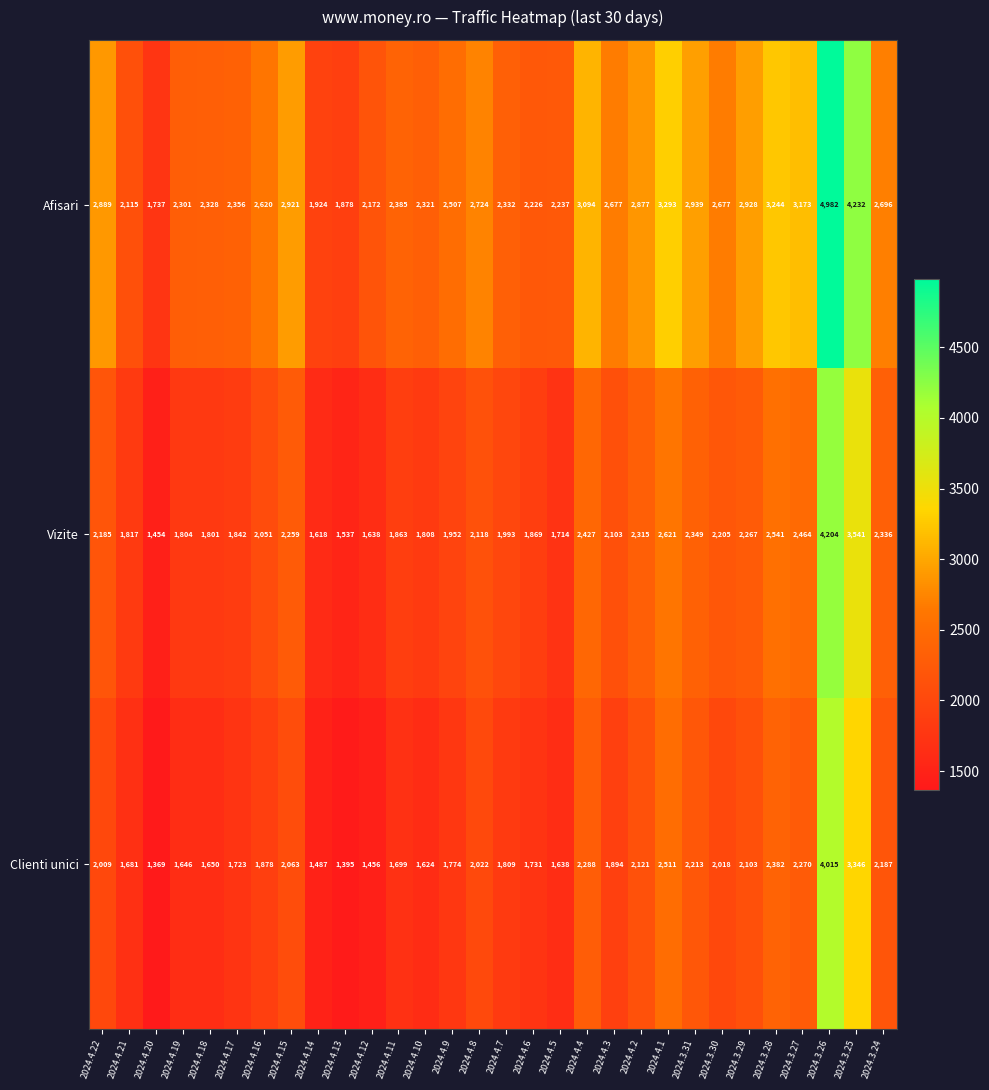

What is the greatest value displayed?

4982